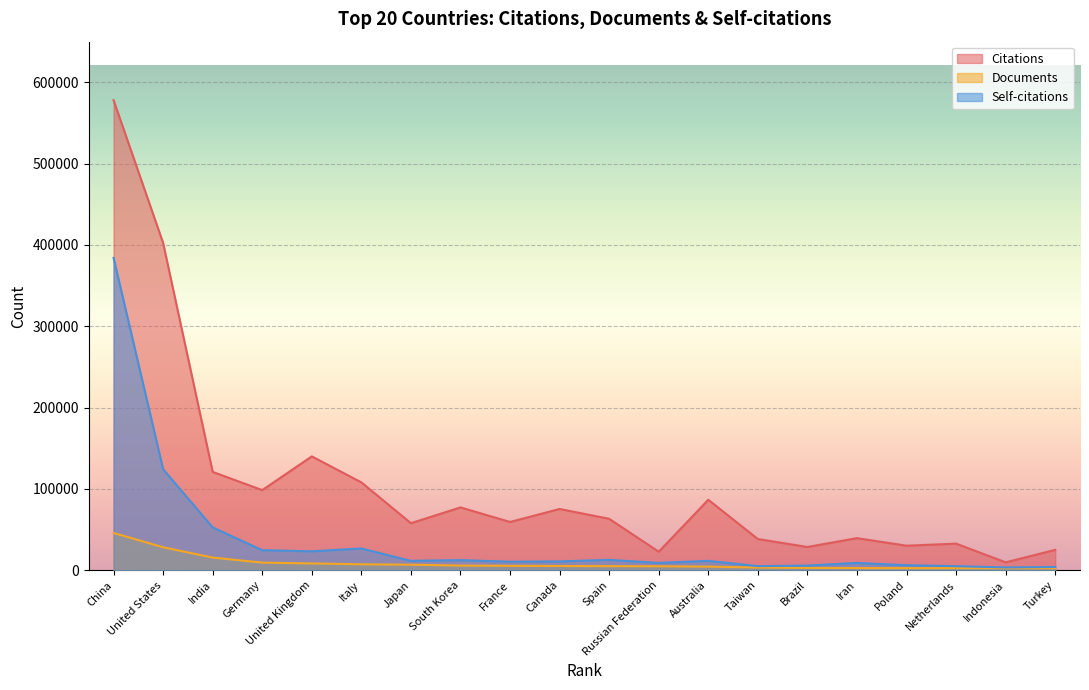

What is the lowest value of the Citations series?

9593